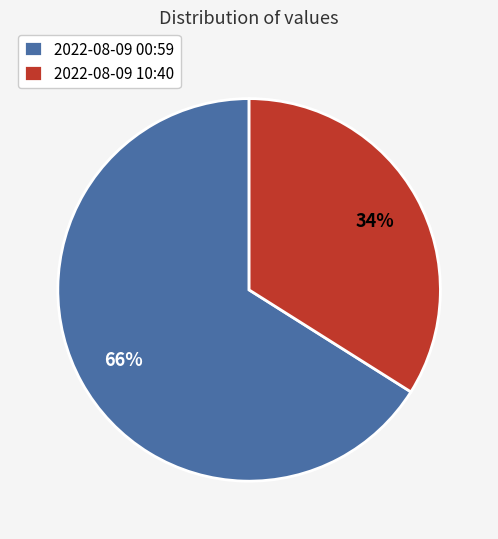

What percentage is the 2022-08-09 10:40 slice, to the nearest percent?

34%